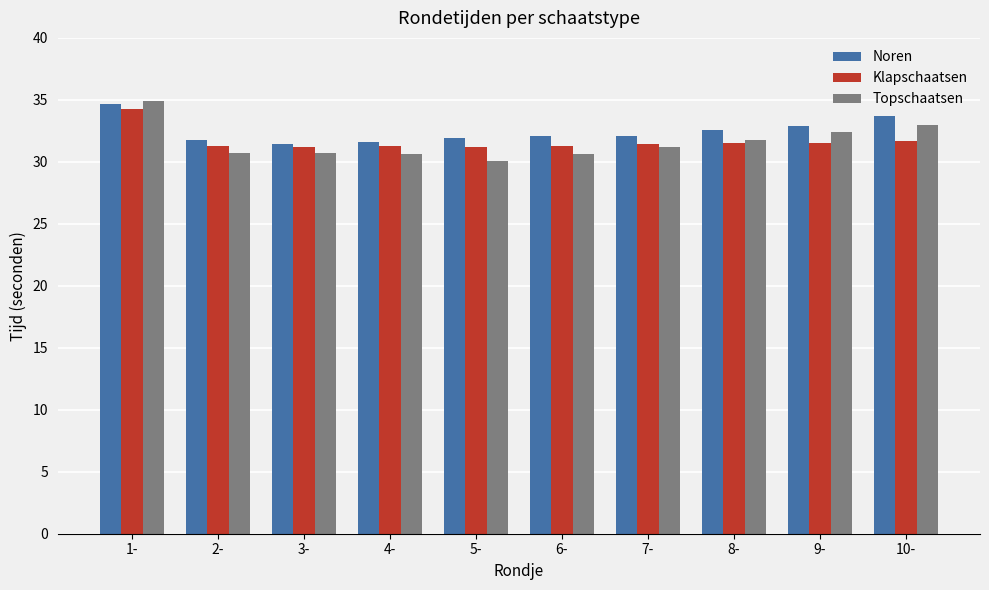

How many groups of bars are there?

10